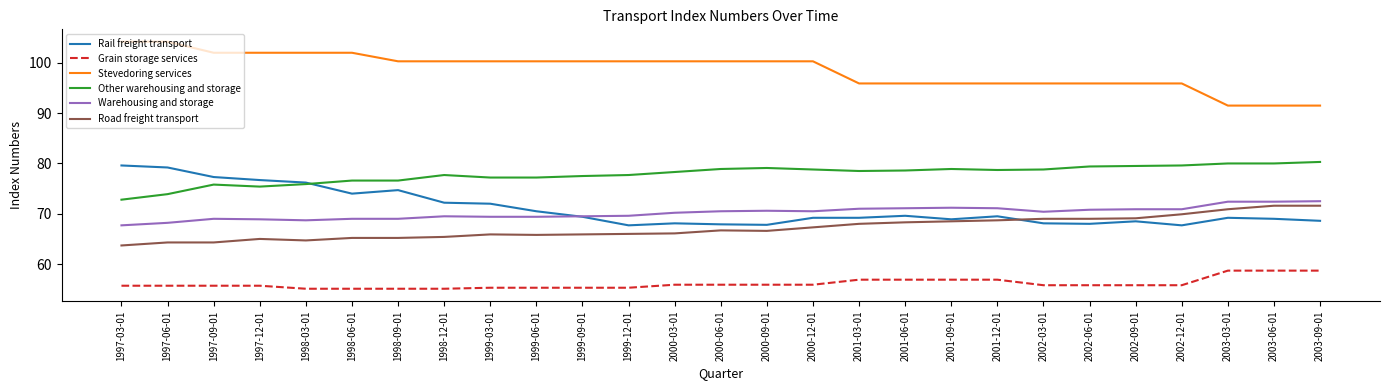

True or false: Road freight transport and Grain storage services cross at least once.

False